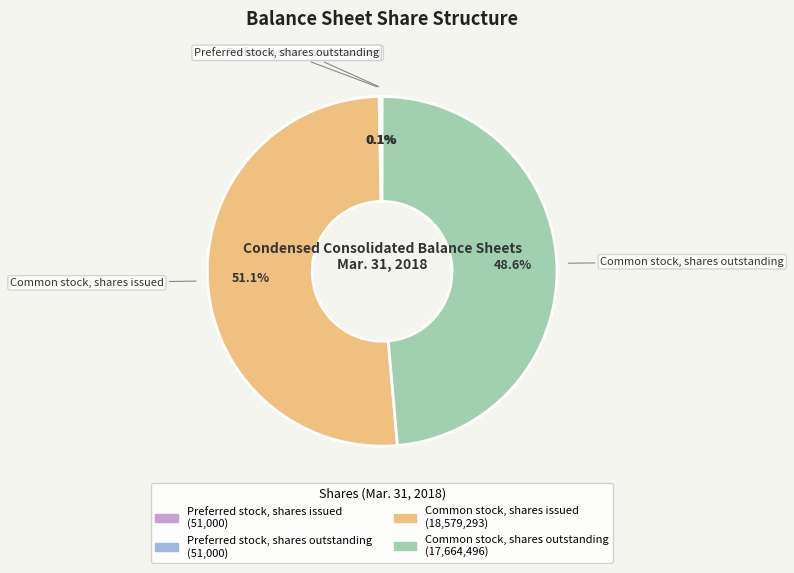

True or false: Common stock, shares issued accounts for 51% of the total.

True